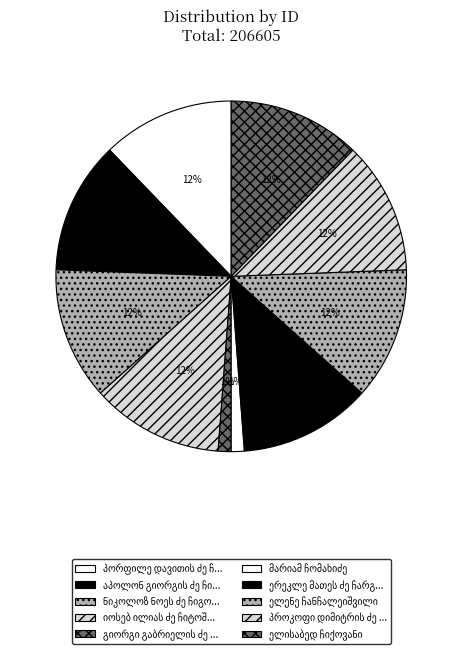

Count the number of slices in the pie.

10